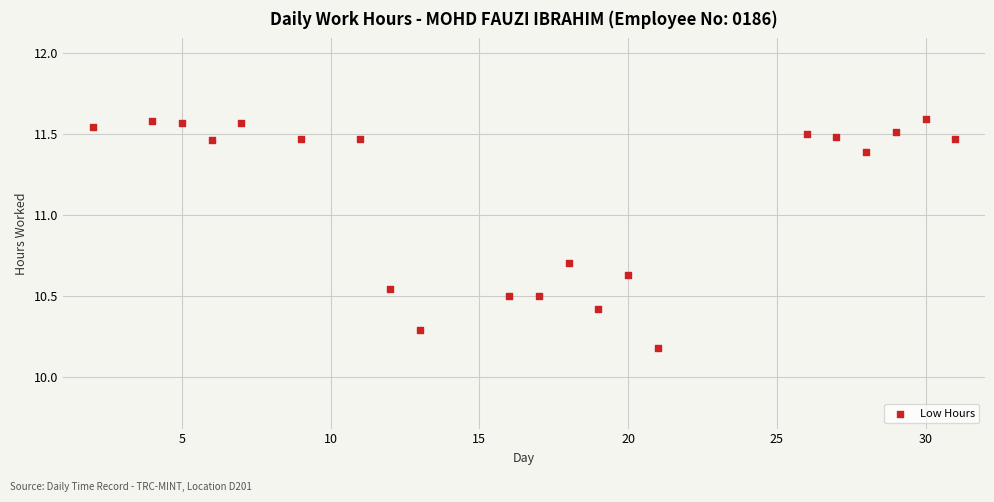

What Y value in the scatter plot is closest to 10?

10.2